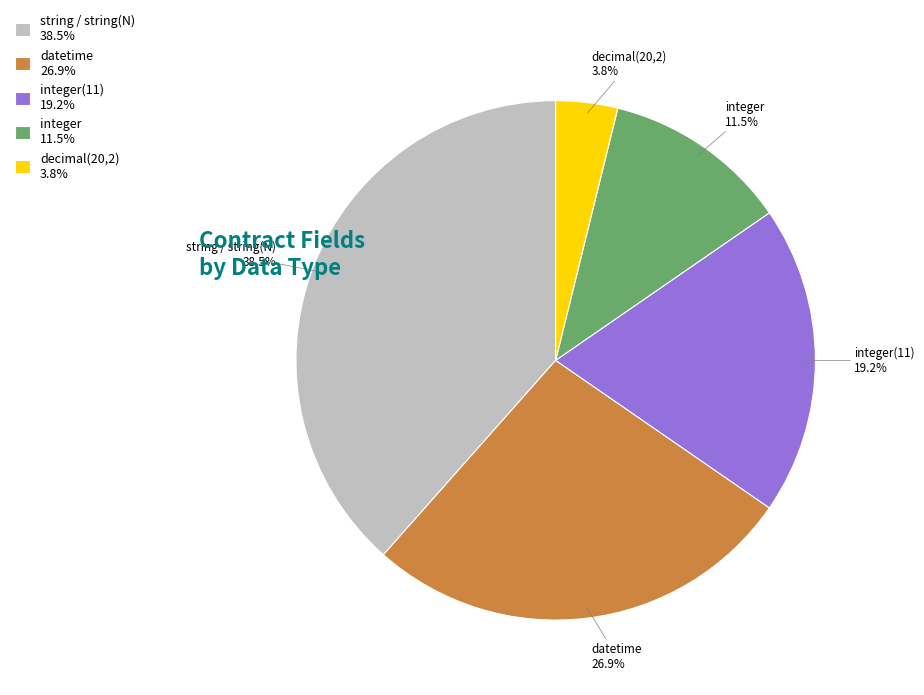

Does any single category account for the majority?

No